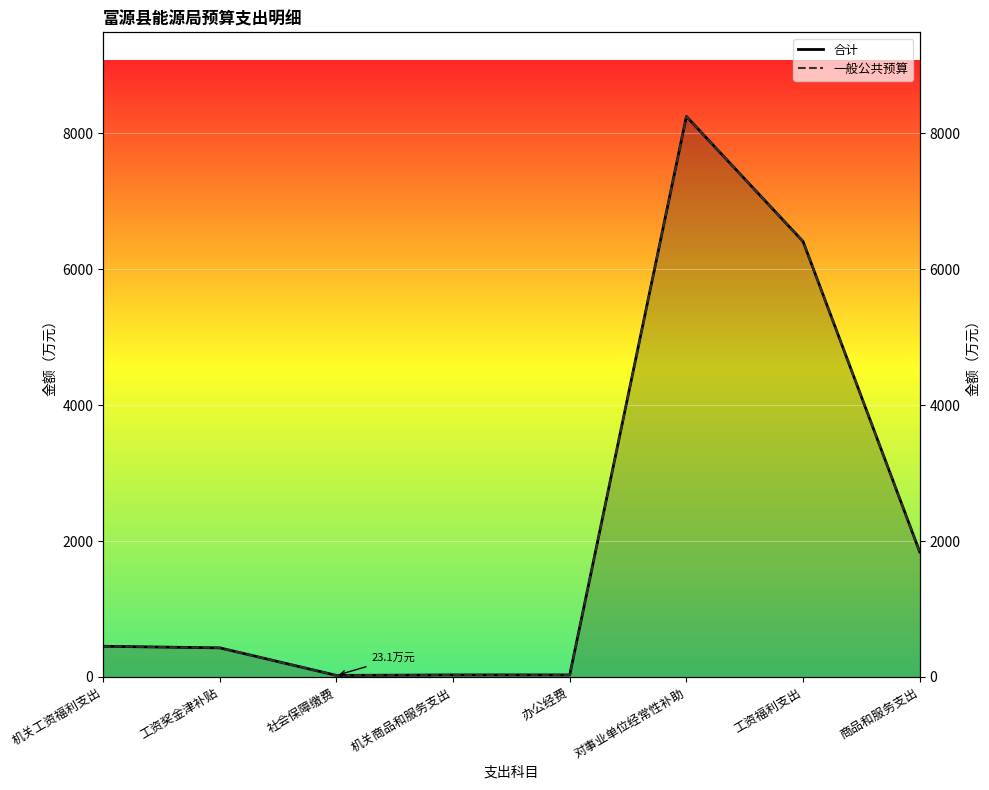

True or false: 合计 and 一般公共预算 cross at least once.

False